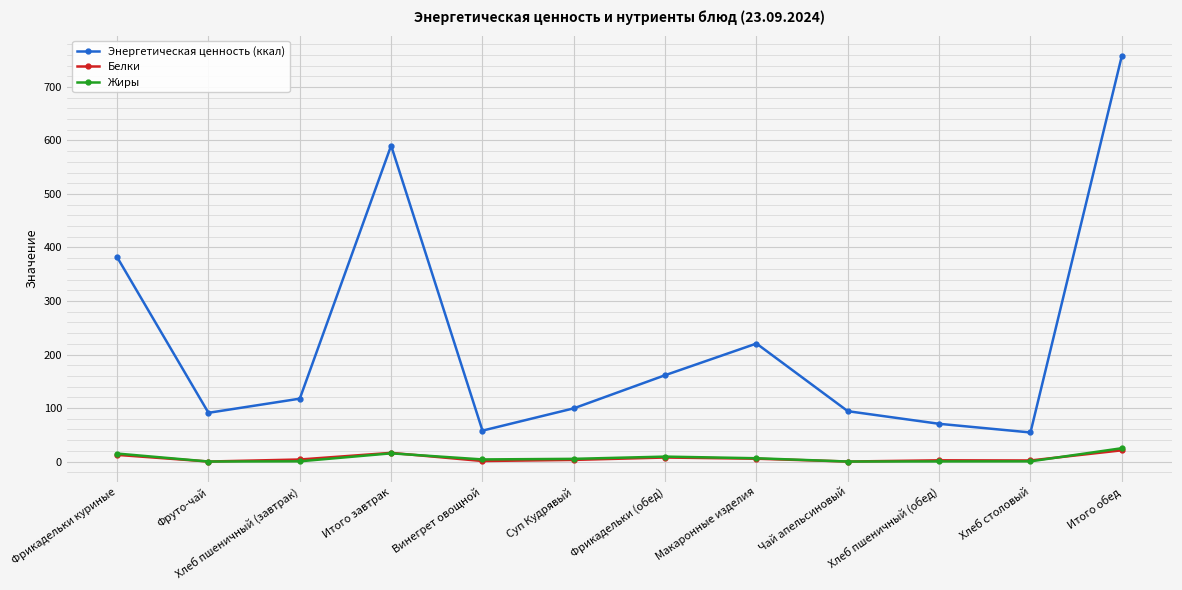

Where does the Жиры series first go above 5?

Фрикадельки куриные